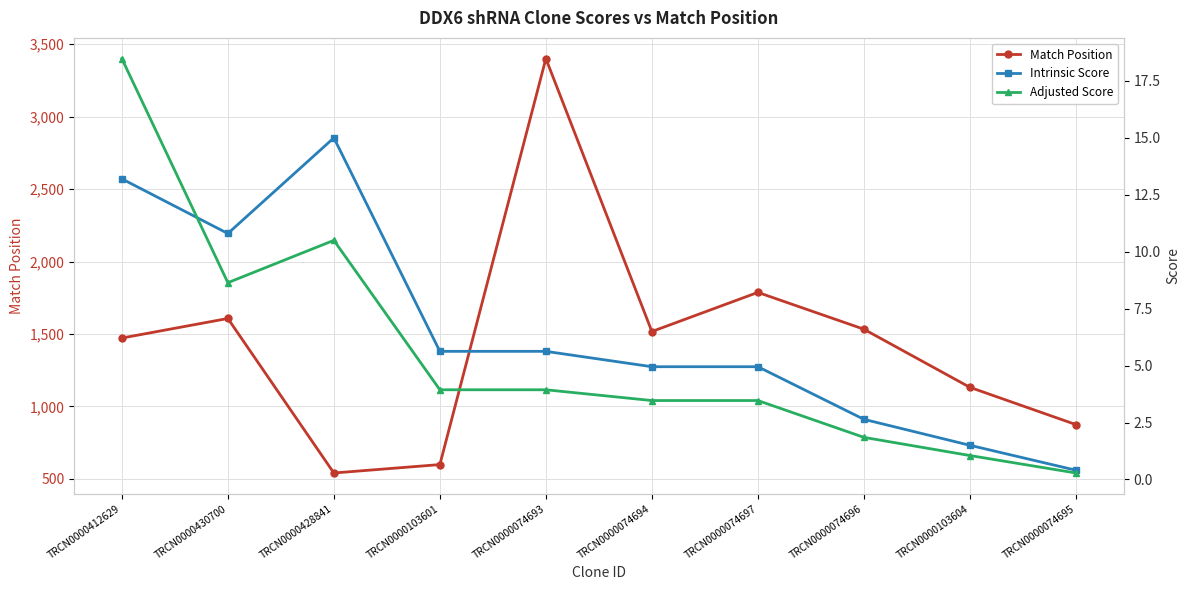

Reading left to right, list all the values displayed in this chart.

Match Position: 1472.0	1607.0	541.0	599.0	3400.0	1517.0	1787.0	1533.0	1132.0	875.0
Intrinsic Score: 13.2	10.8	15.0	5.6	5.6	5.0	5.0	2.6	1.5	0.4
Adjusted Score: 18.5	8.6	10.5	3.9	3.9	3.5	3.5	1.8	1.1	0.3